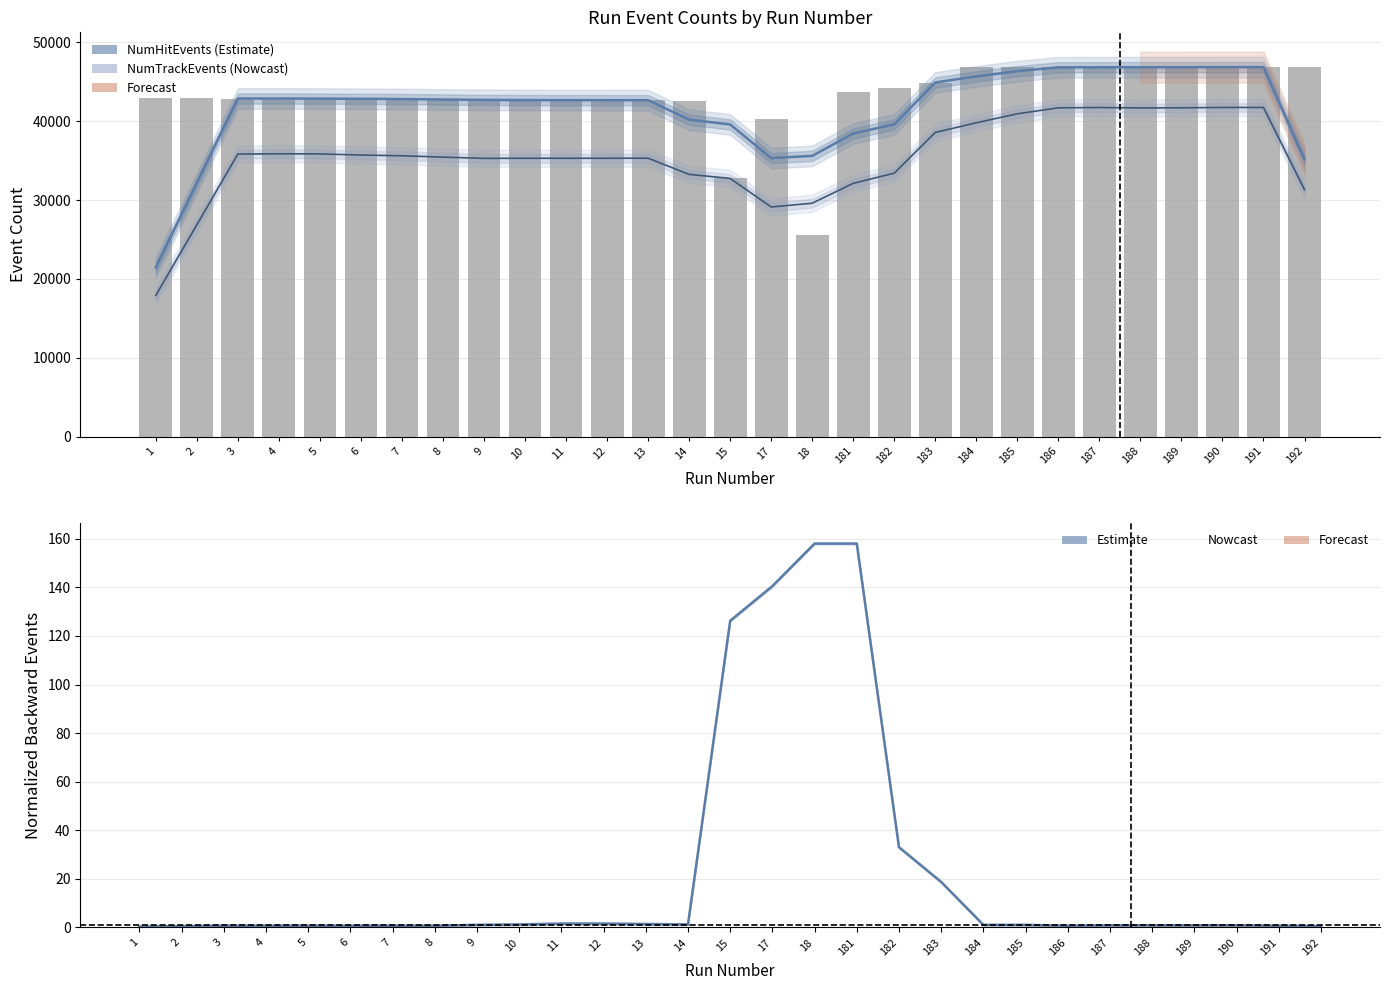

Which label corresponds to the smallest value in the chart?

1